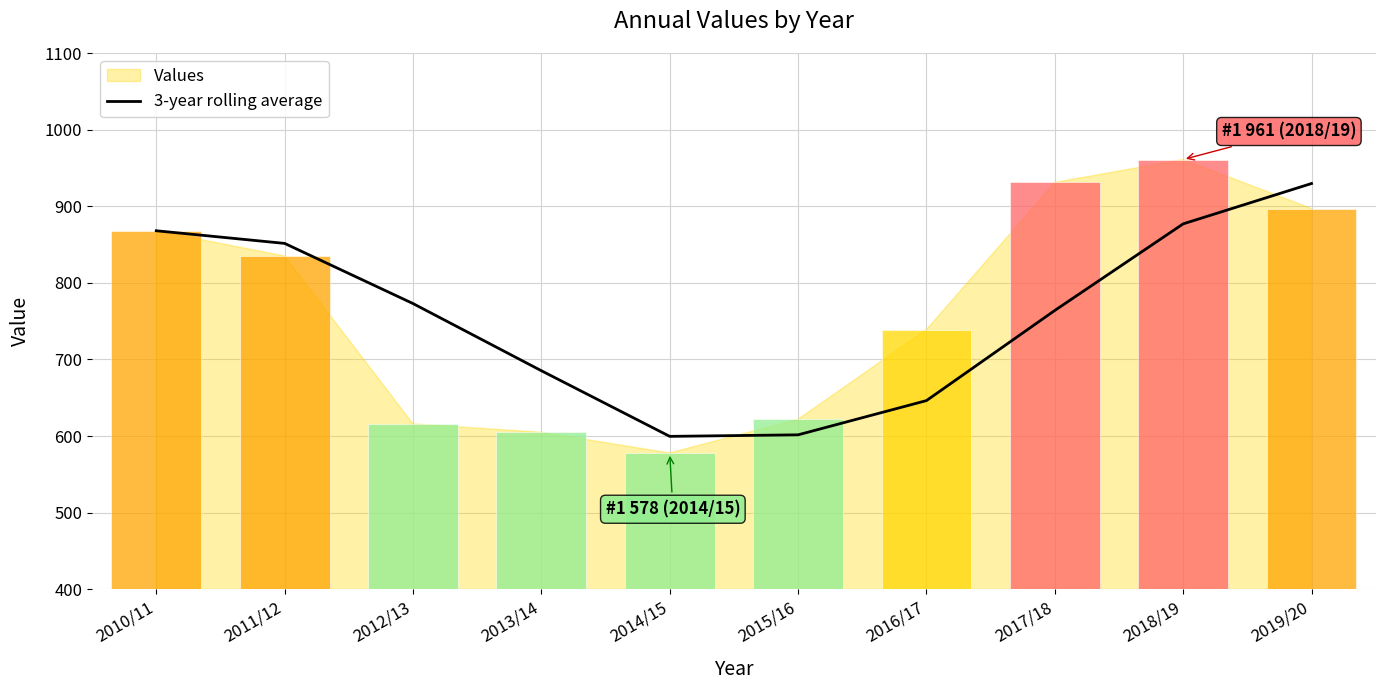

Is it true that the value at 2012/13 is 773.0?

True